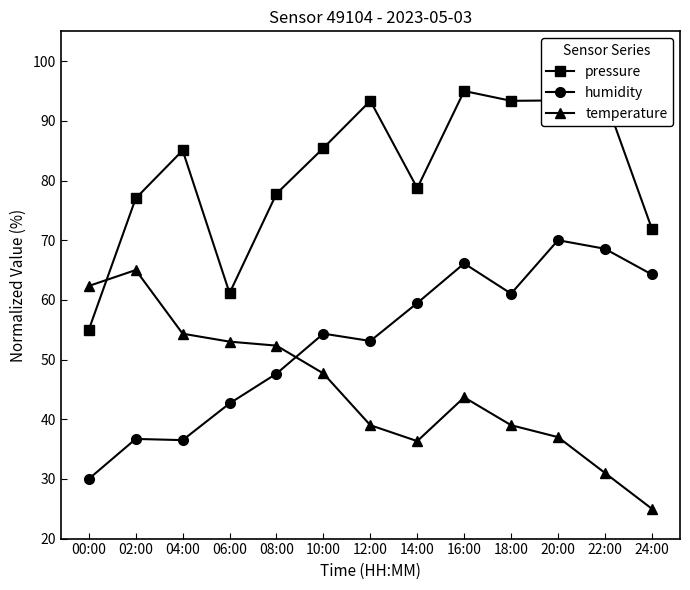

What is the difference between the humidity values at 24:00 and 16:00?

1.8